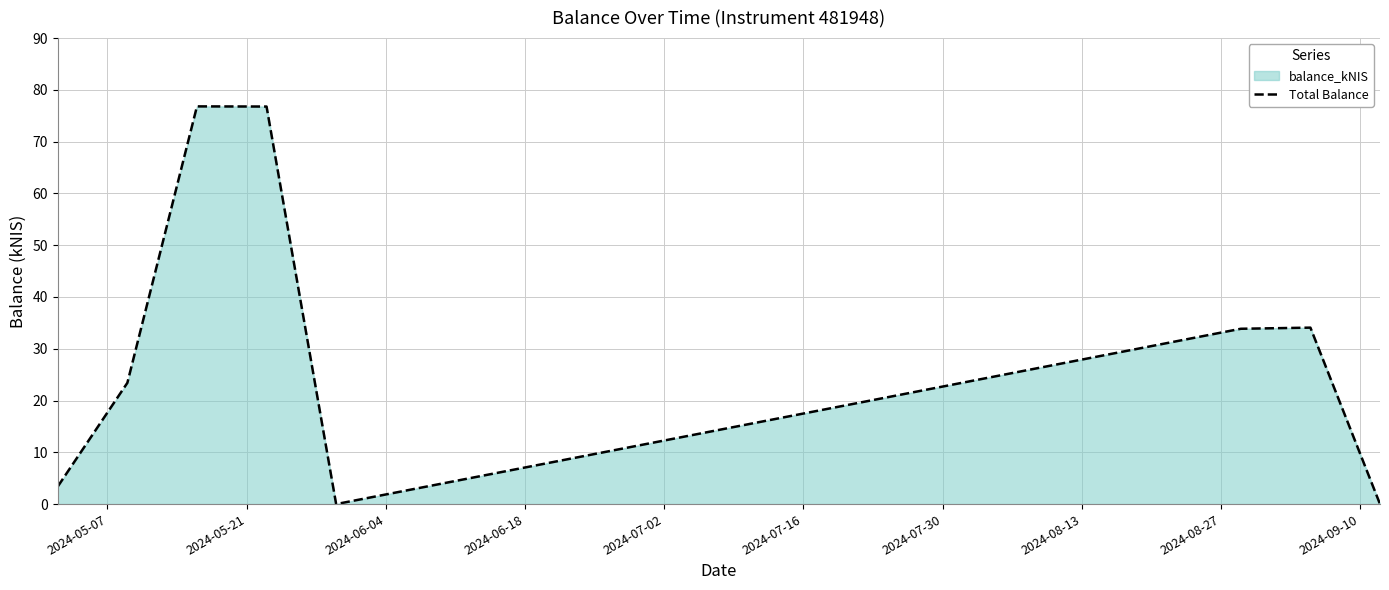

What is the difference between the second highest and second lowest values?

76.8